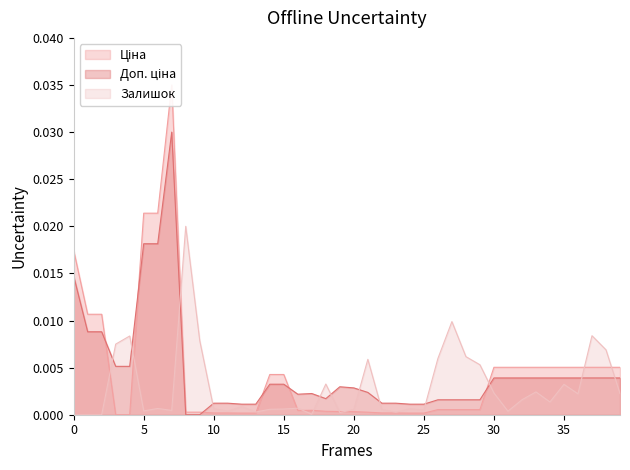

After their last crossing, which series has the higher values: Залишок or Доп. ціна?

Доп. ціна